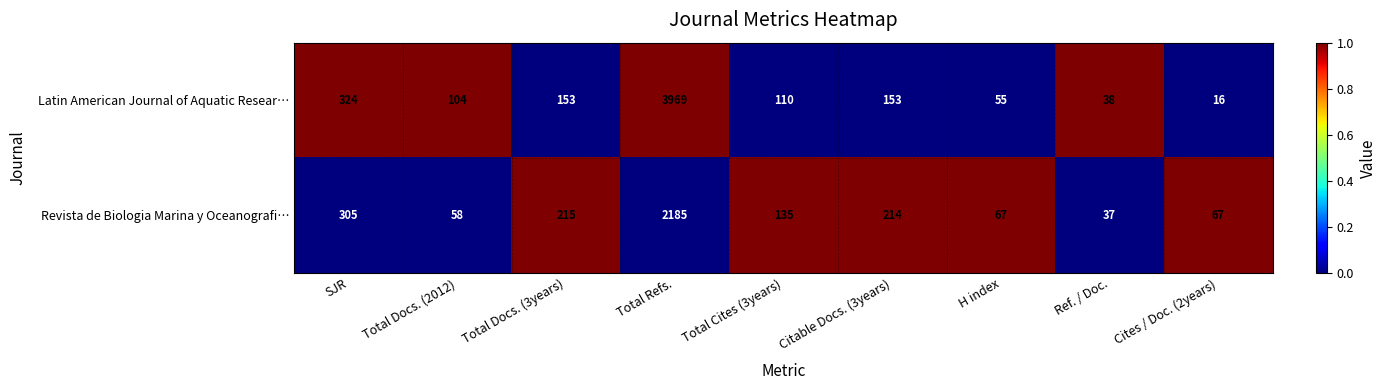

Rank the series by their maximum value, from highest to lowest.

Latin American Journal of Aquatic Resear…, Revista de Biologia Marina y Oceanografi…